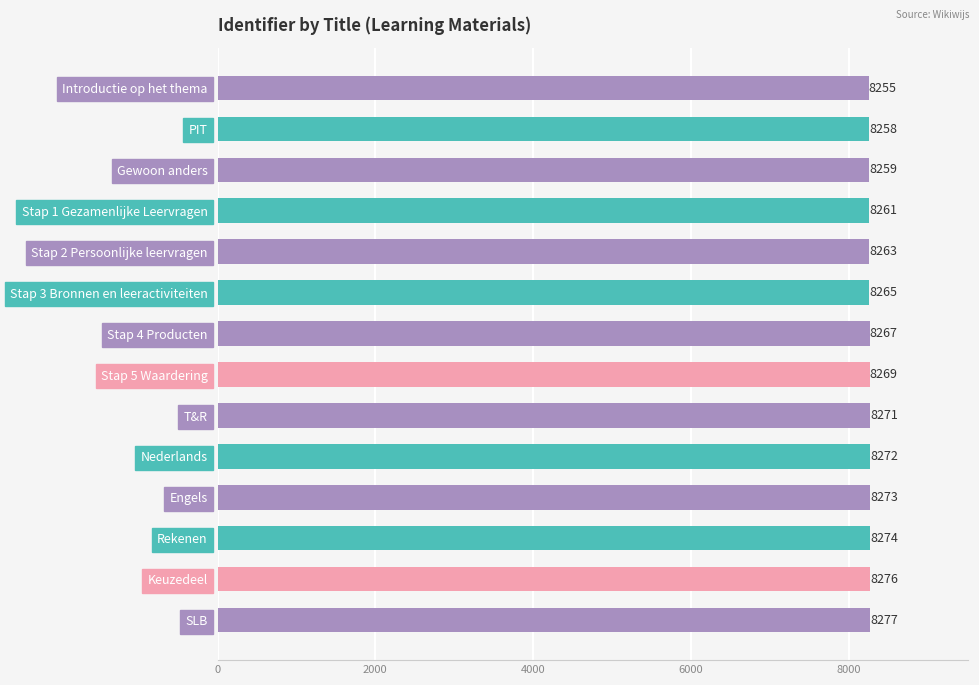

Where is the data nearest to the value 8266?

Stap 3 Bronnen en leeractiviteiten